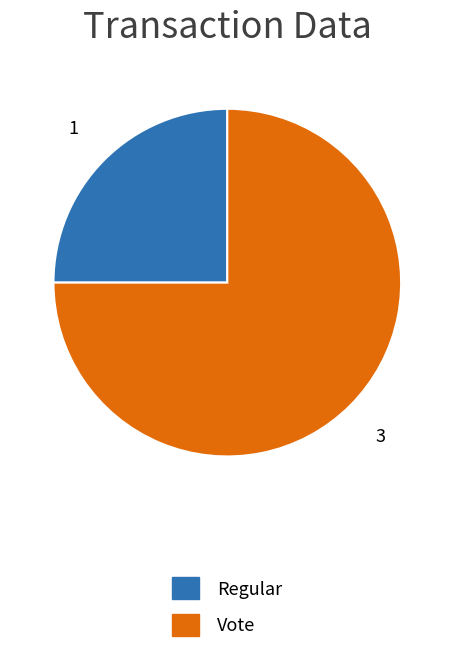

The Vote slice represents 75% of the pie. True or false?

True